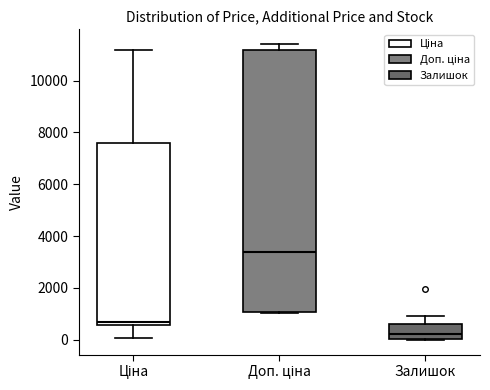

Where is the upper edge of the box for Ціна on the y-axis? The values are not printed on the chart, so give them approximately, as read against the axis.

7600